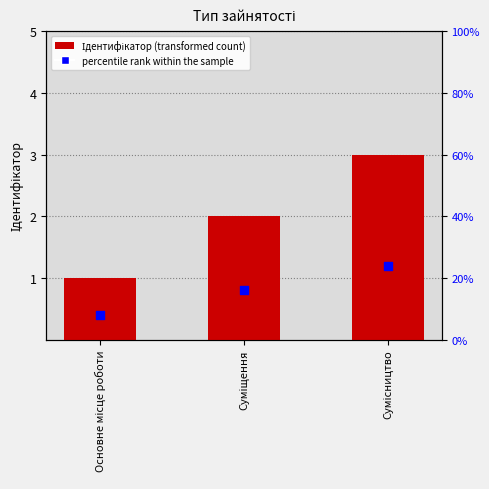

Which series has the widest spread of Y values?

Ідентифікатор